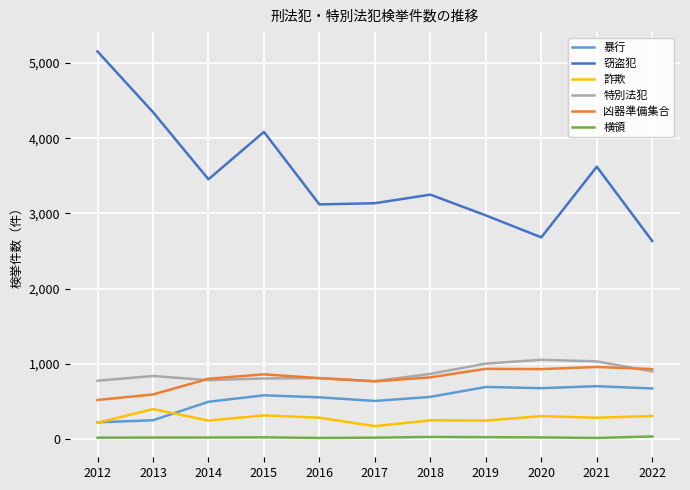

Where is 窃盗犯 nearest to the value 3892?

2015